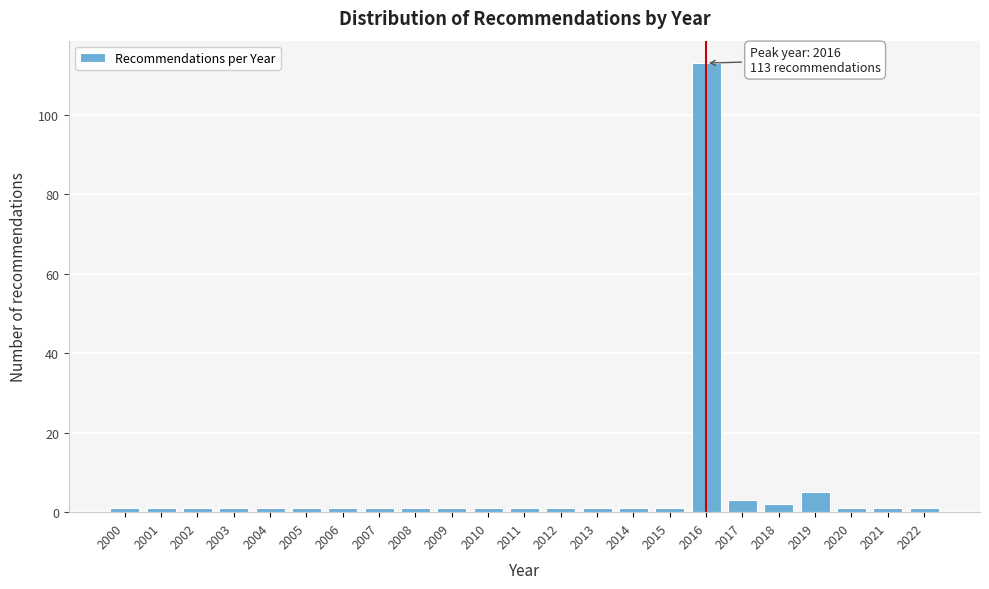

Reading left to right, list all the values displayed in this chart.

1	1	1	1	1	1	1	1	1	1	1	1	1	1	1	1	113	3	2	5	1	1	1